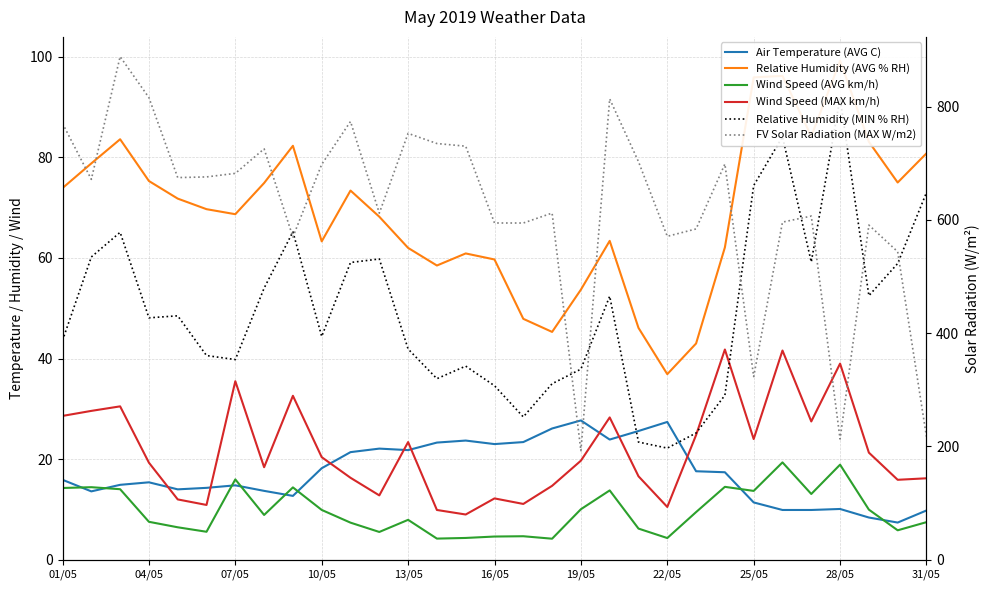

The value of FV Solar Radiation (MAX W/m2) at 13/05 is 340.5. True or false?

False